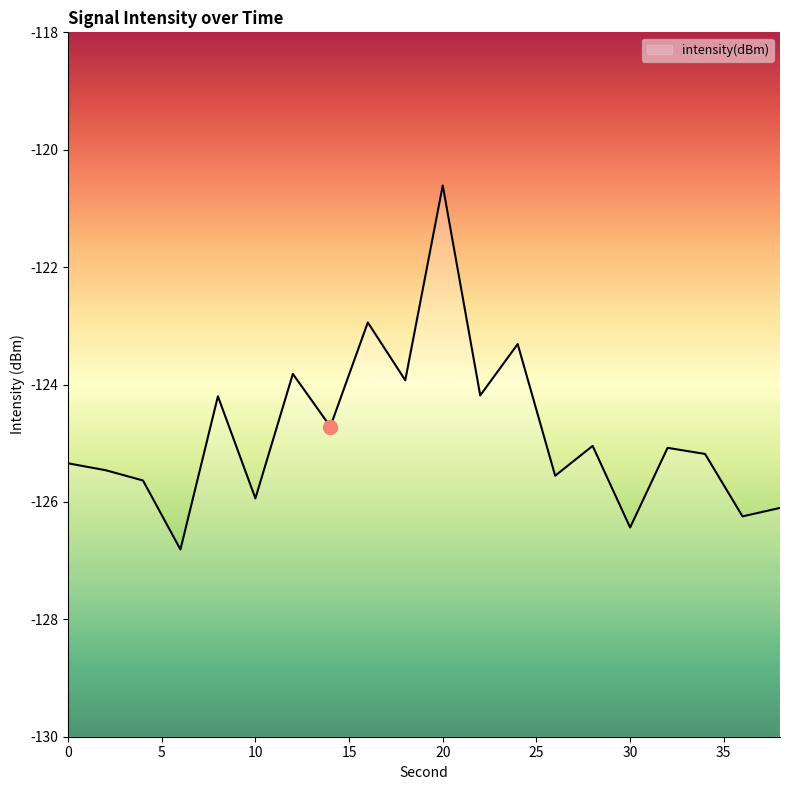

Which label corresponds to the largest value in the chart?

20